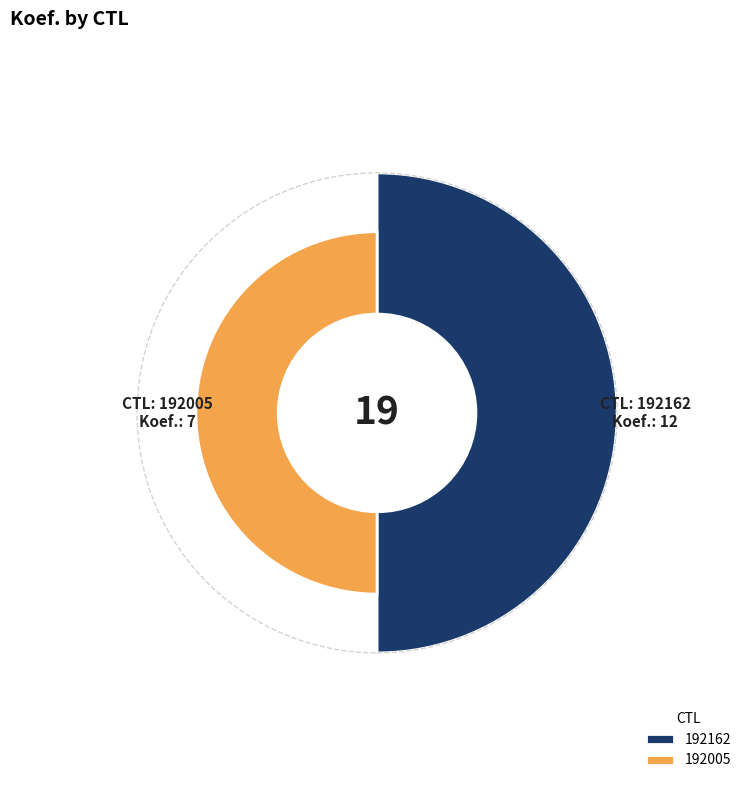

To the nearest percent, what is the combined percentage of 192005 and 192162?

100%